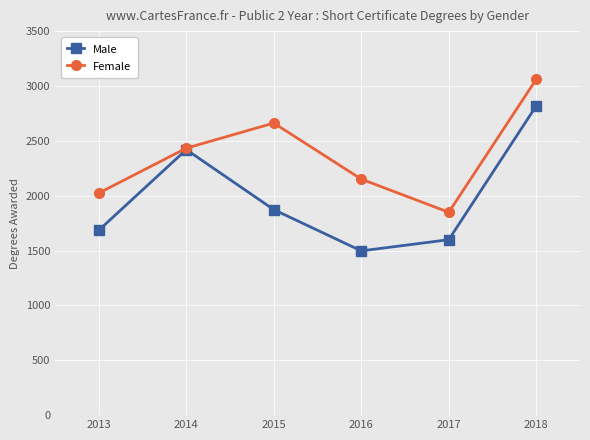

What is the sum of all Male values?

11893